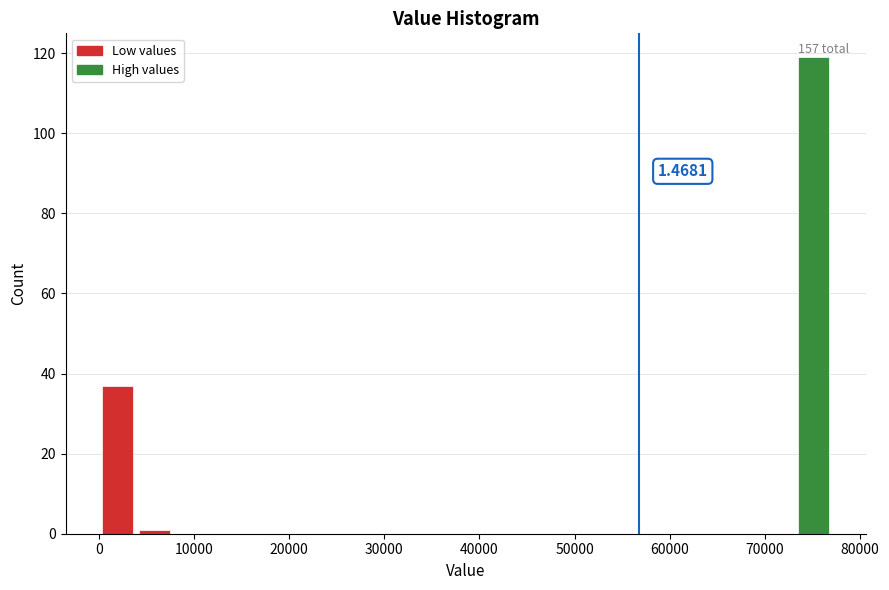

Around what value on the x-axis is the tallest bar? Give the approximate position of its centre, as read against the axis.

75000